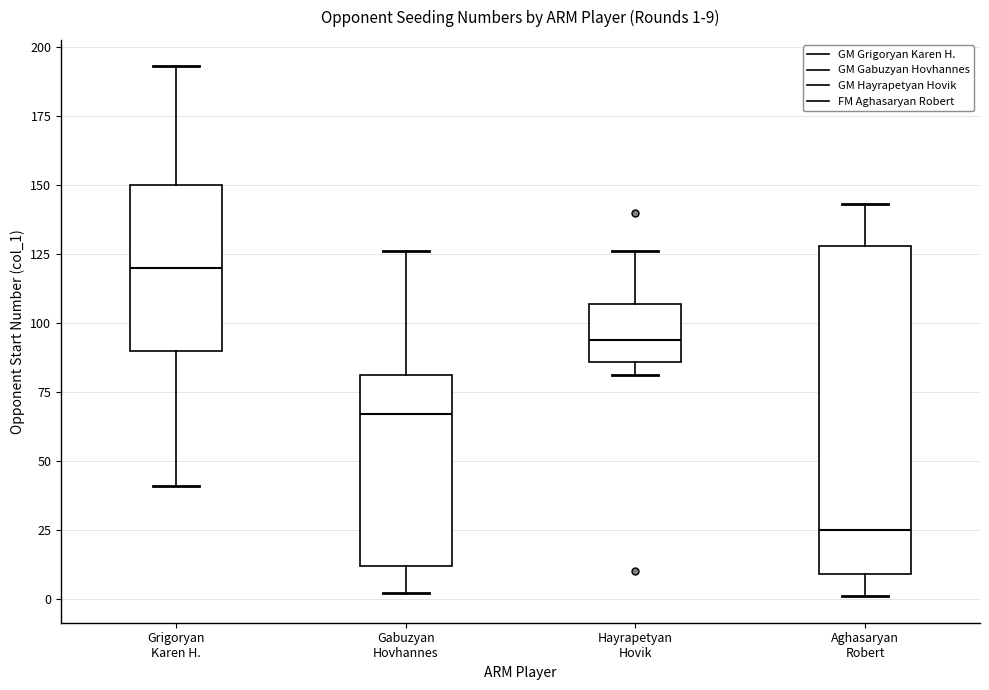

Which box is the tallest, from its lower edge to its upper edge?

Aghasaryan Robert